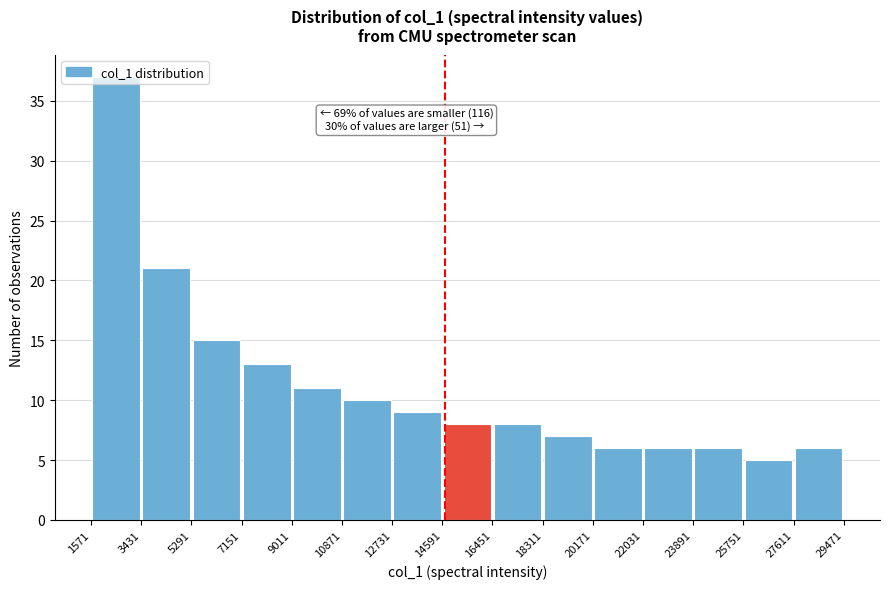

Over which range of the x-axis is the bar tallest?

1571 to 3431